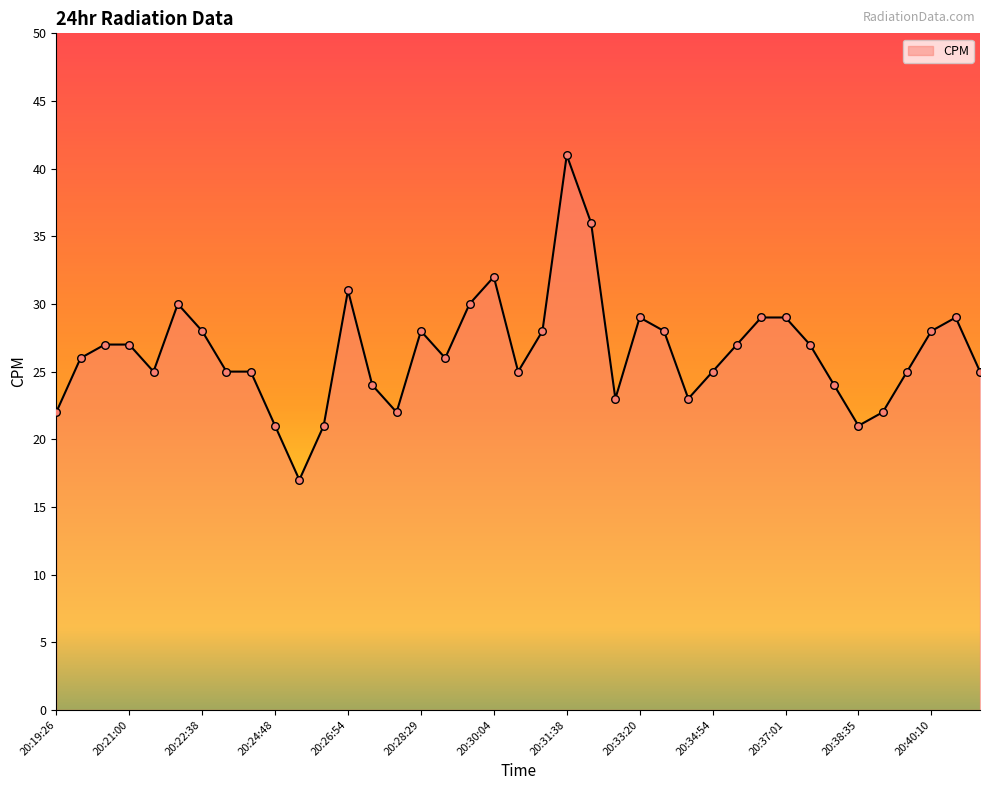

What is the maximum value shown in the chart?

41